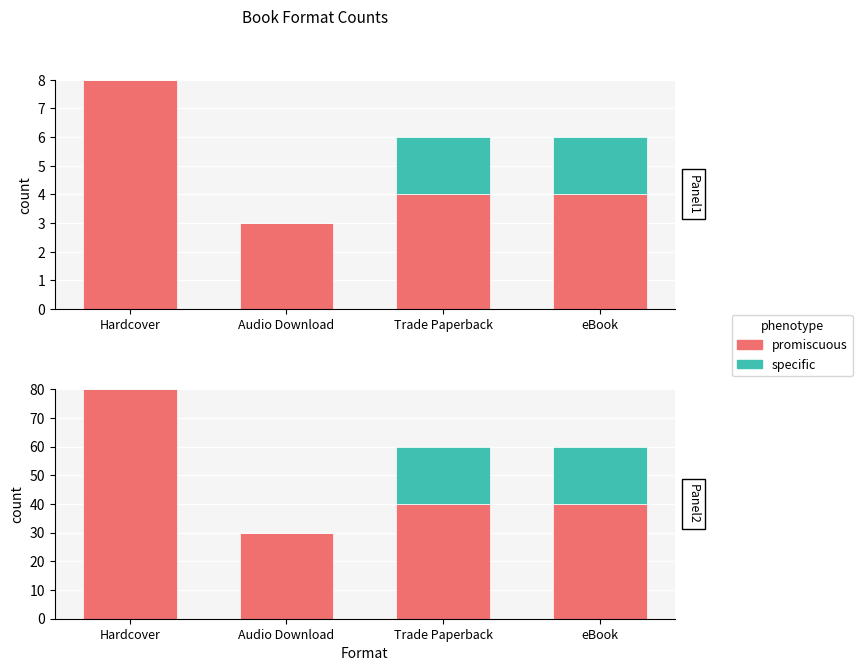

At which category is the sum across all series the highest?

Hardcover